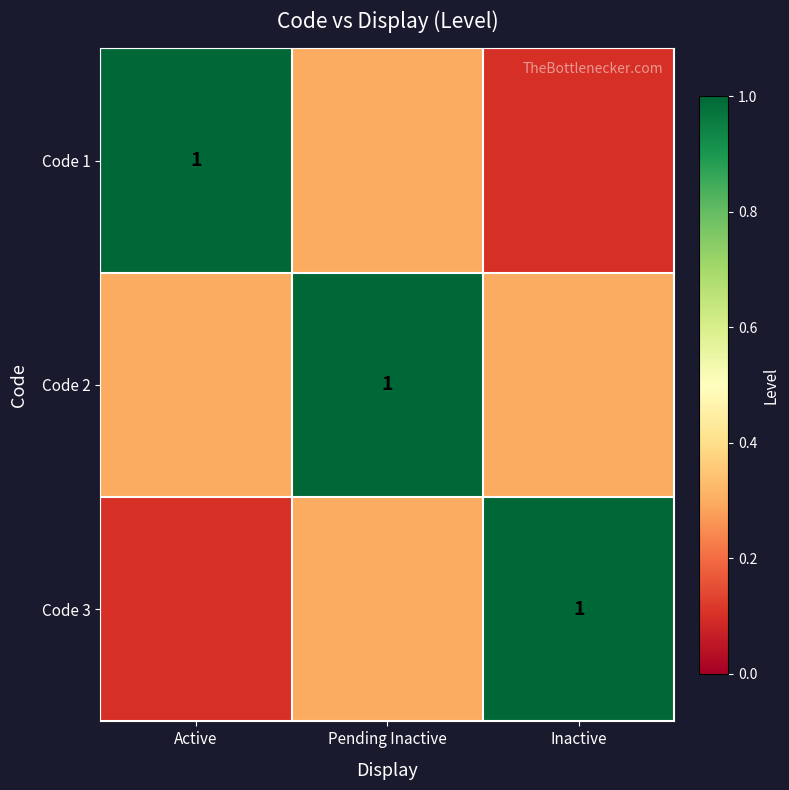

What is the total value across all series at Pending Inactive?

1.6